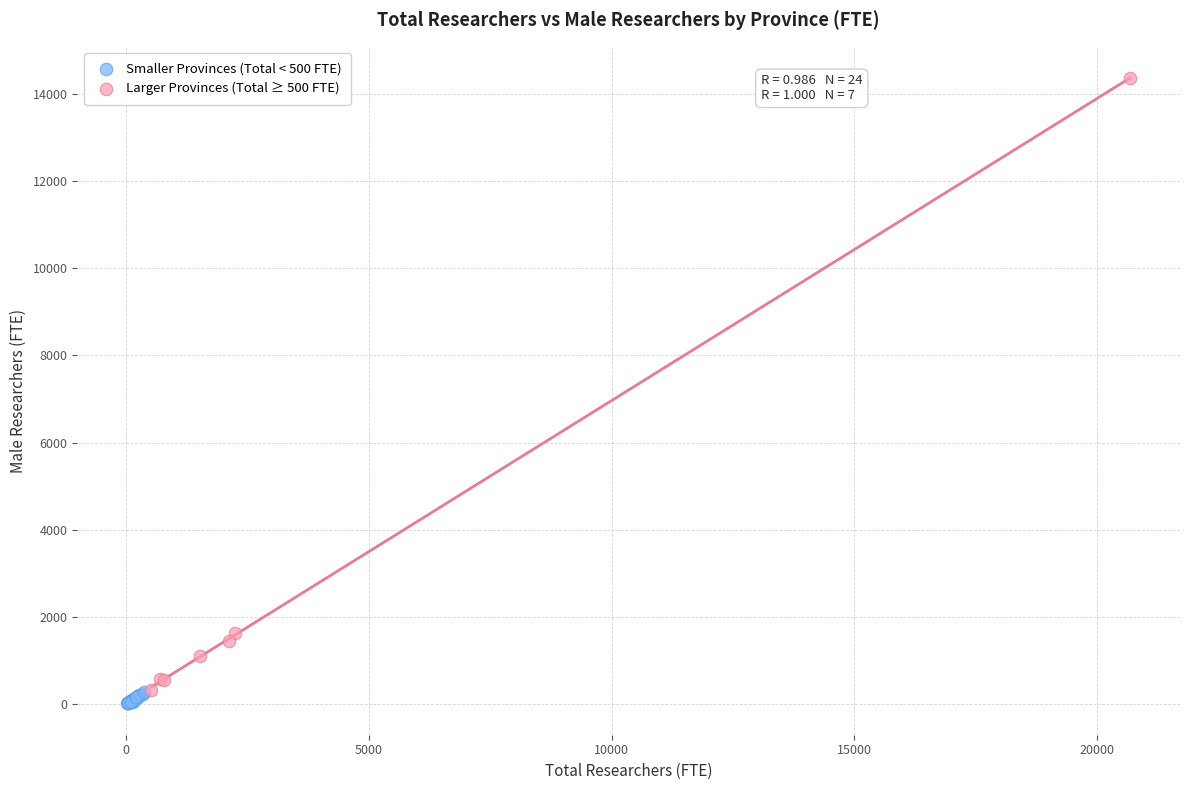

Which series has the widest spread of Y values?

Larger Provinces (Total ≥ 500 FTE)